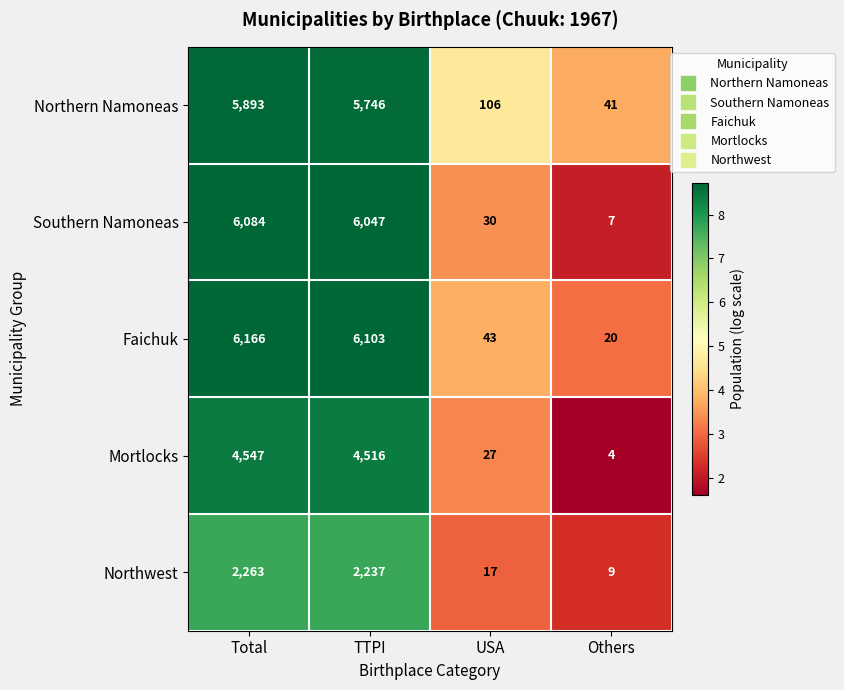

Is the value of Southern Namoneas at TTPI greater than the value of Mortlocks at Others?

Yes